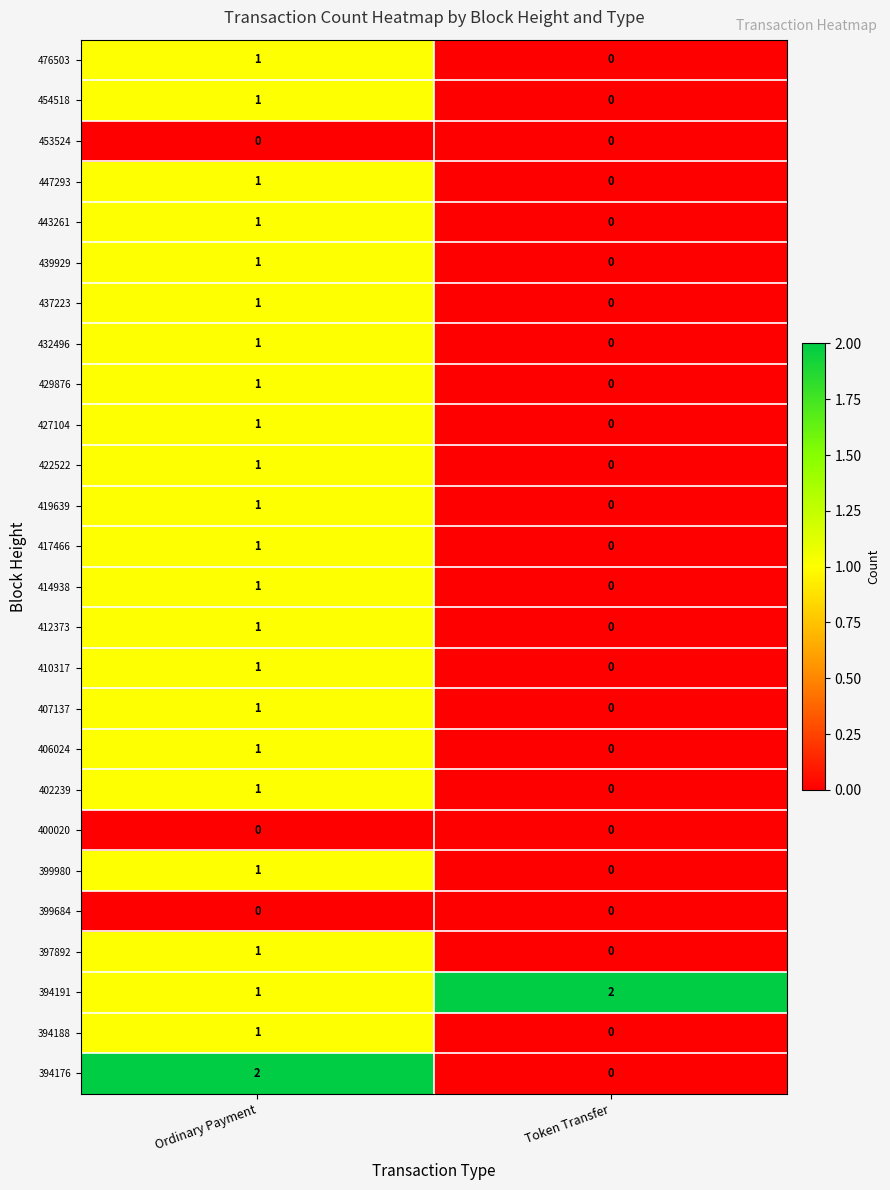

How many values in 427104 are above zero?

1